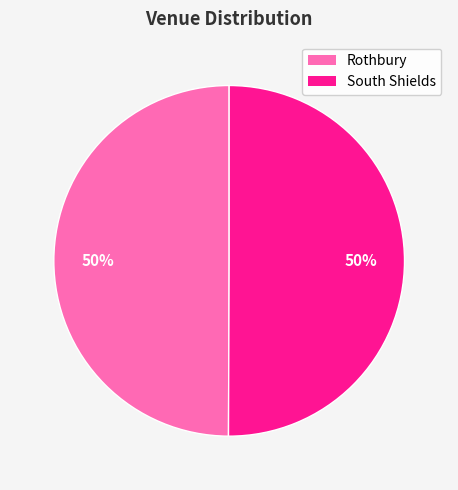

Do Rothbury and South Shields together represent more than half of the pie?

Yes